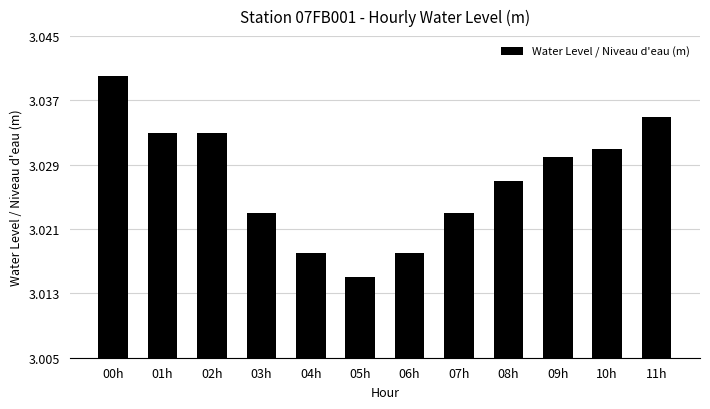

What is the label of the 8th bar from the right?

04h